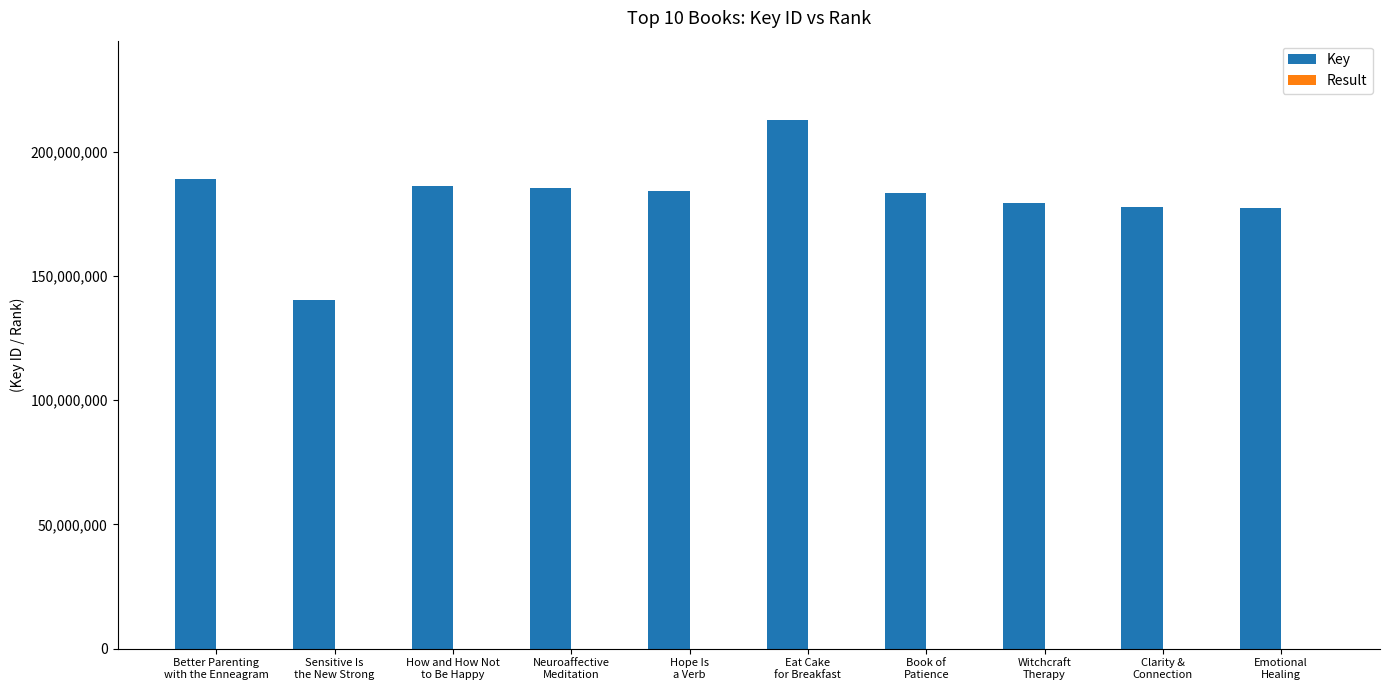

How many groups of bars are there?

10